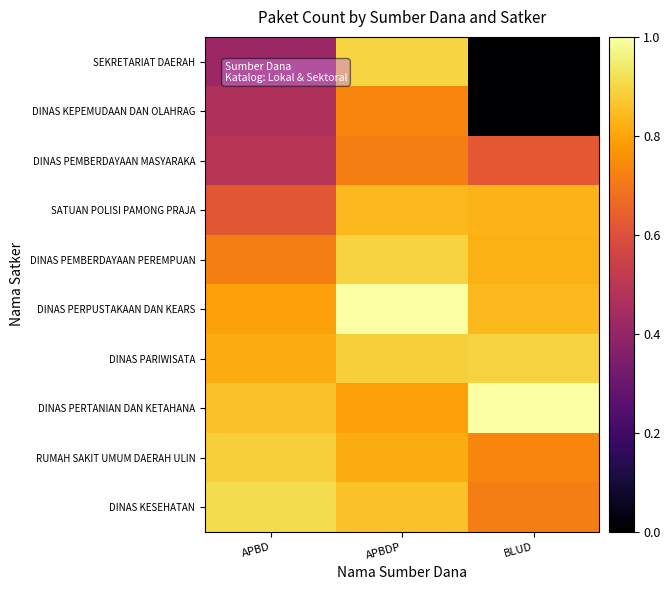

Which category has the lowest value across all series?

BLUD